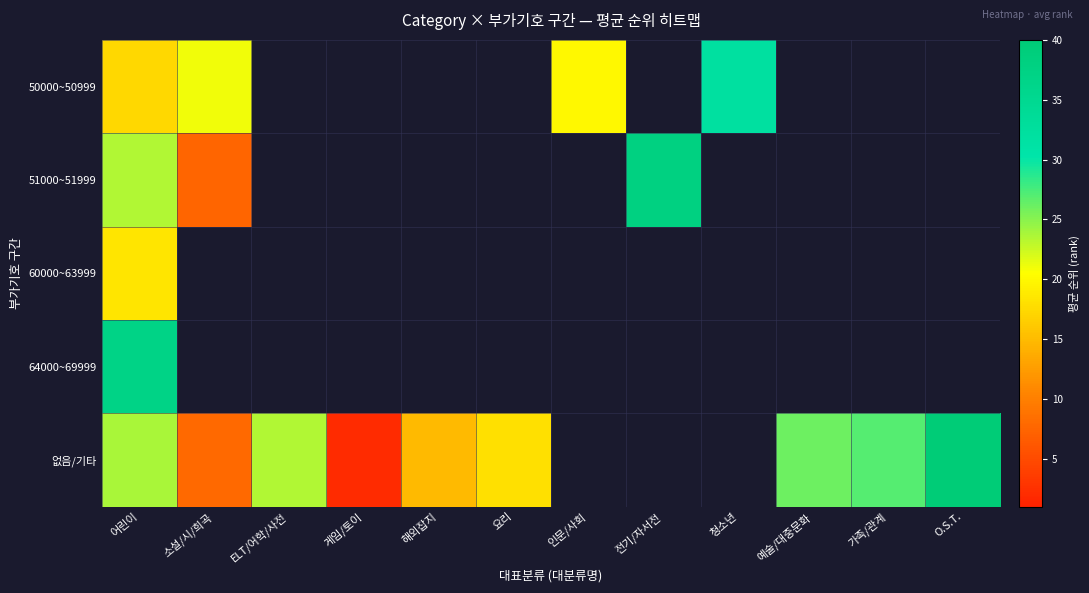

What is the maximum value for 60000~63999?

18.5